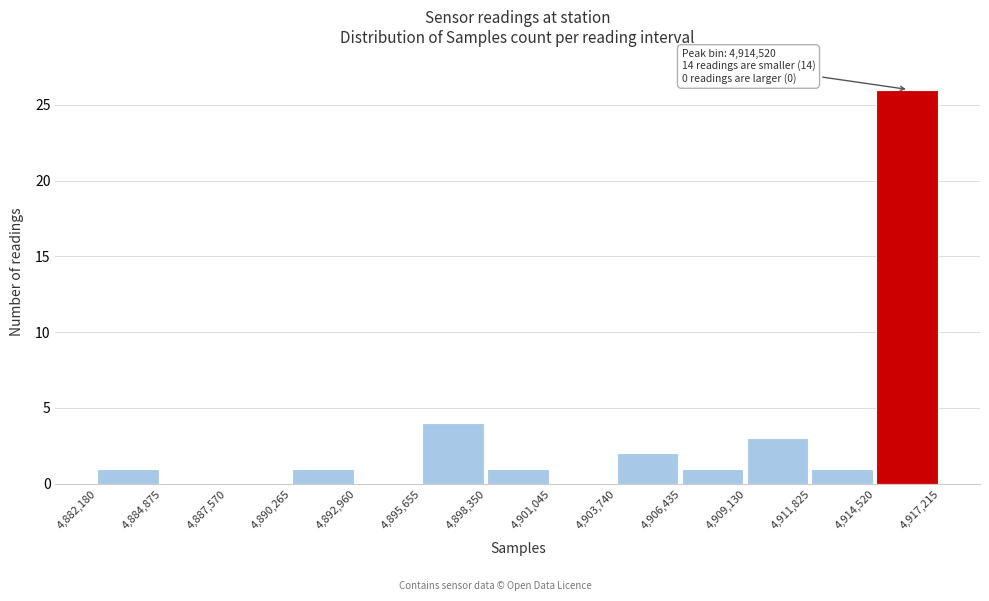

Over which range of the x-axis is the bar tallest?

4,914,520 to 4,917,215